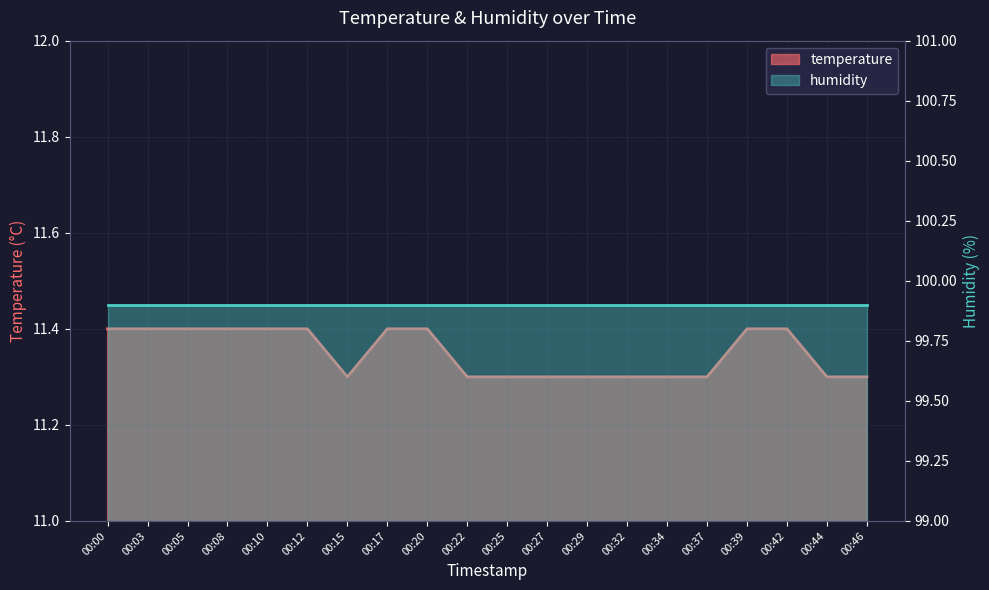

What is the difference between the values at 00:25 and 00:20?

0.1